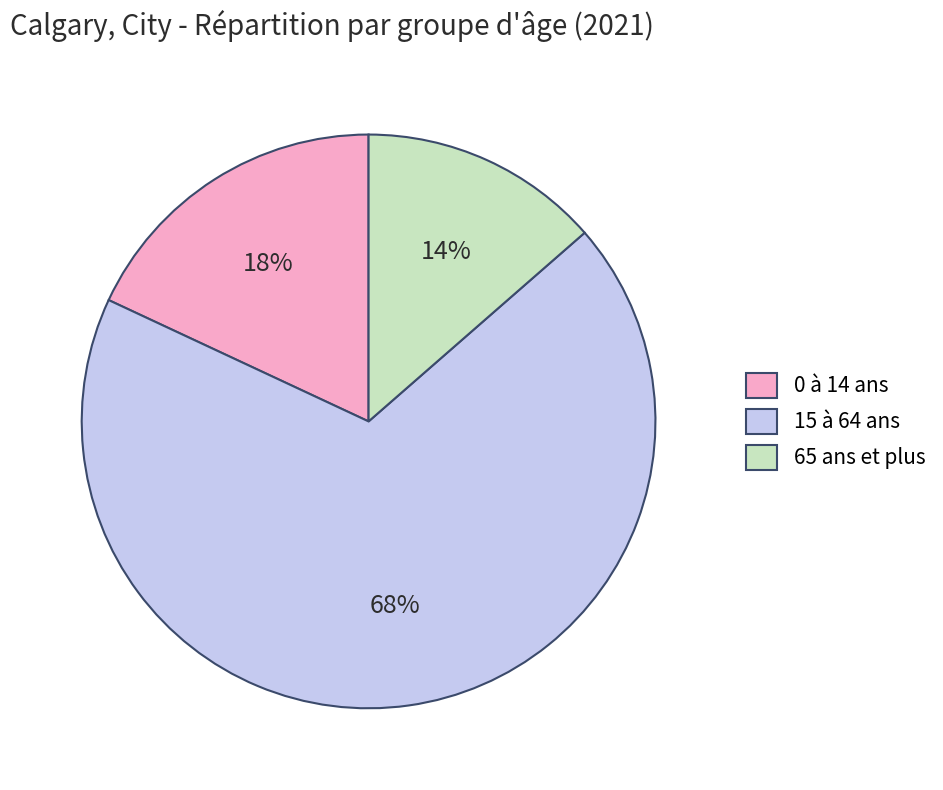

To the nearest percent, what is the average slice percentage?

33%